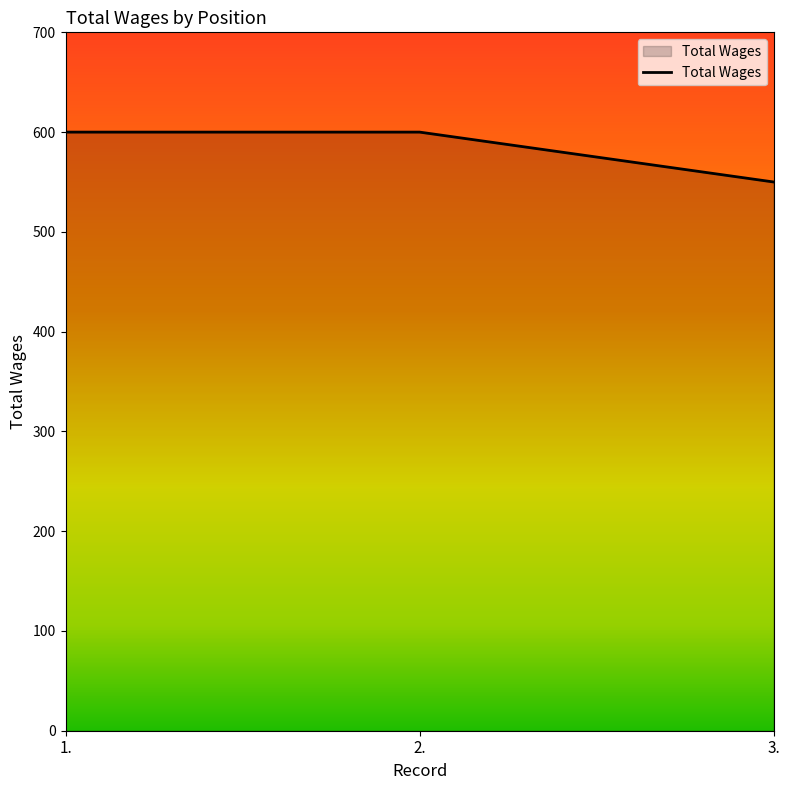

Is it true that the value at 2. is 600?

True